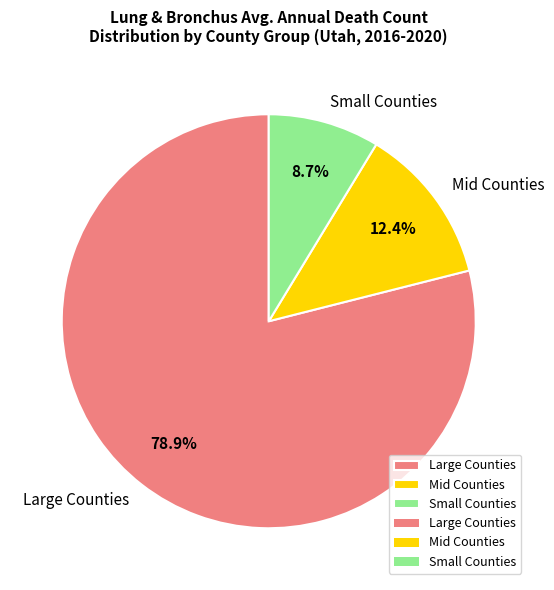

What is the total percentage of Small Counties and Mid Counties?

21.1%